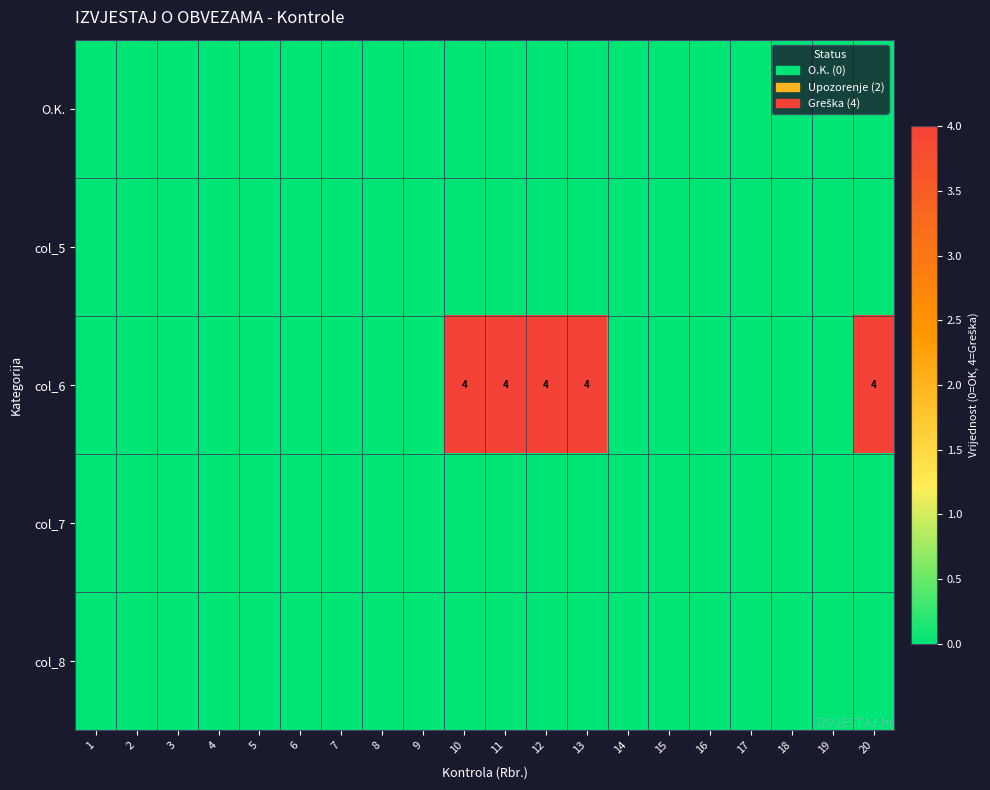

At how many categories does at least one series exceed 1?

5